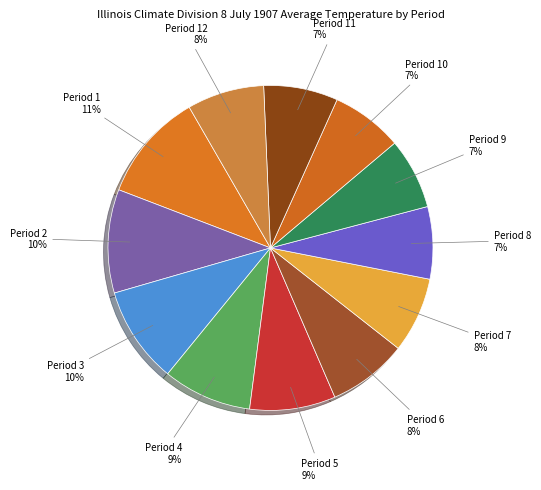

Is it true that Period 3 is 10% of the pie?

True